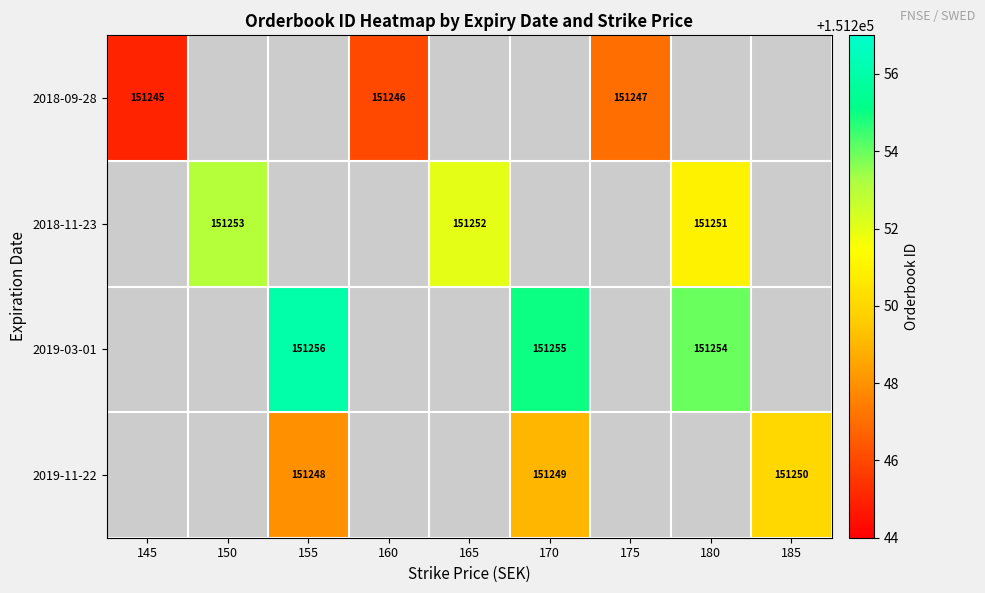

Is it true that 2019-03-01 equals 207359.0 at 180?

False